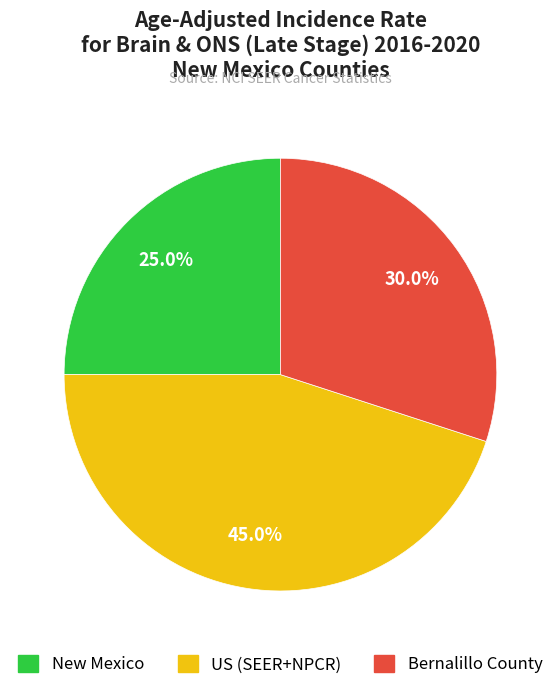

Rank the categories by value from lowest to highest.

New Mexico, Bernalillo County, US (SEER+NPCR)